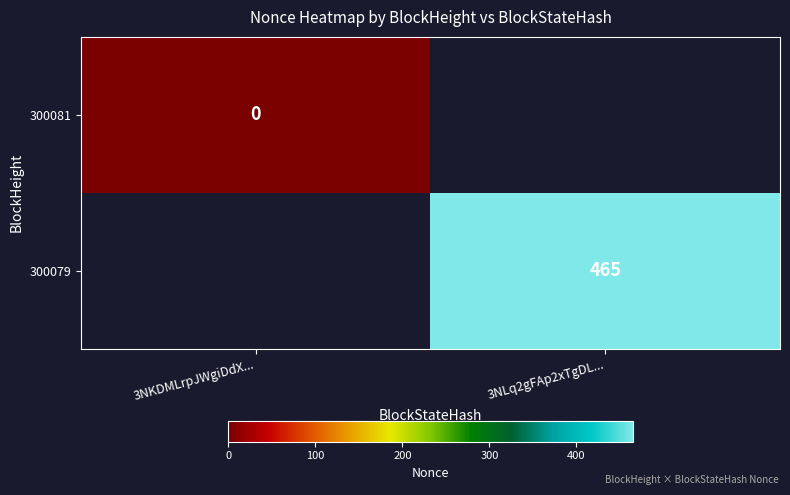

At how many categories does at least one series exceed 226?

1